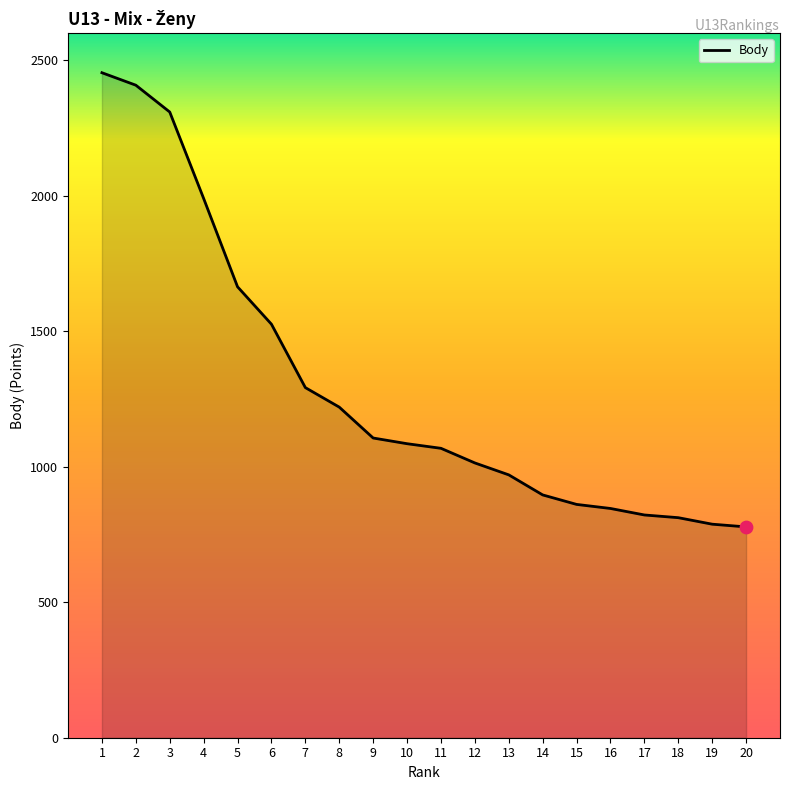

What is the change in value from 5 to 6?

-138